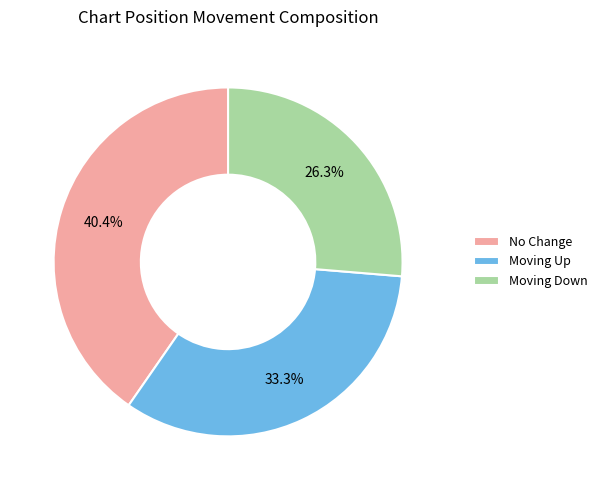

Count the number of slices in the pie.

3